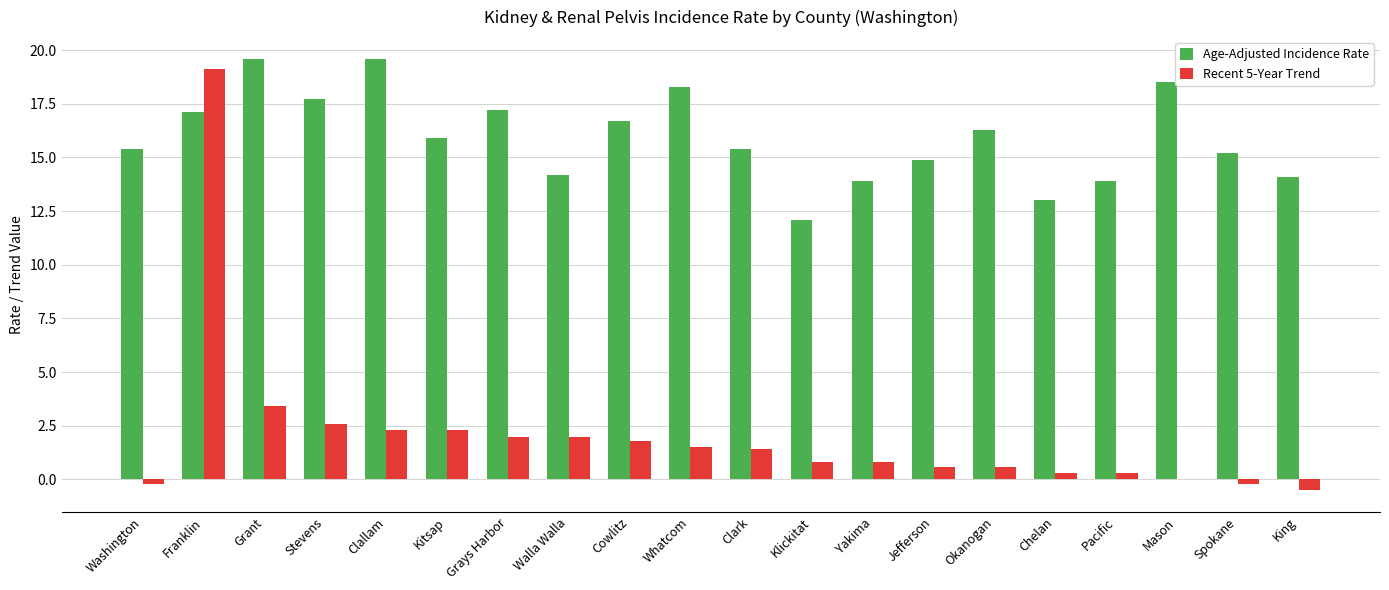

What are all the series names shown in the legend?

Age-Adjusted Incidence Rate, Recent 5-Year Trend